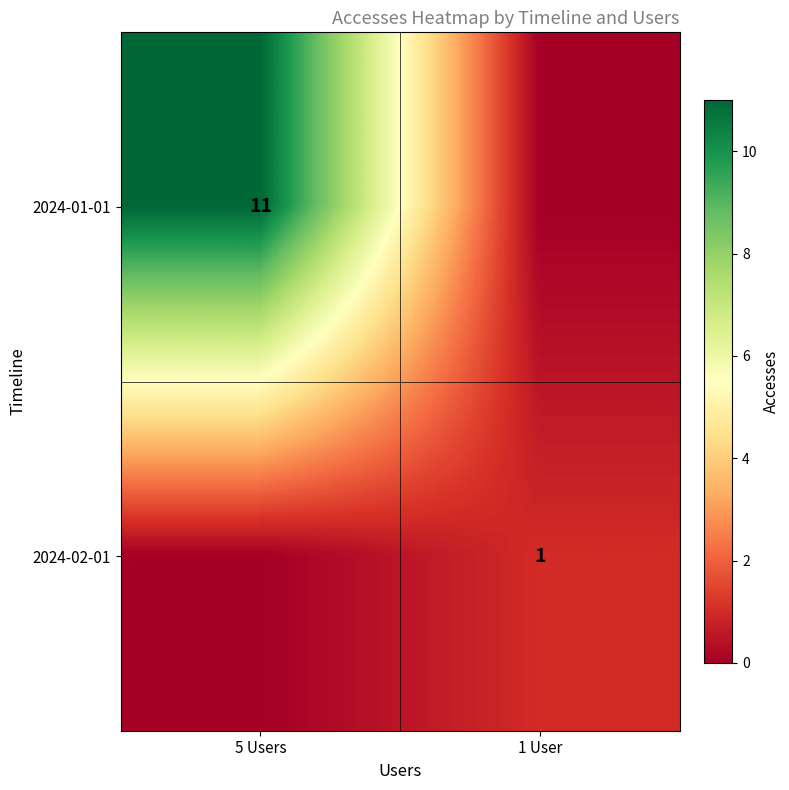

At which category is the sum across all series the highest?

5 Users